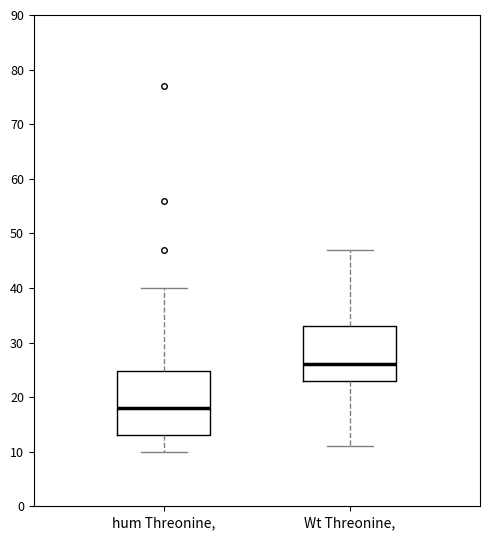

Reading left to right, read every box against the y-axis: the position of its median line, the range the box covers, and the ends of its whiskers. The values are not printed on the chart, so give them approximately, as read against the axis.

hum Threonine,: median 18, box 13 to 25, whiskers 10 to 40
Wt Threonine,: median 26, box 23 to 33, whiskers 11 to 47